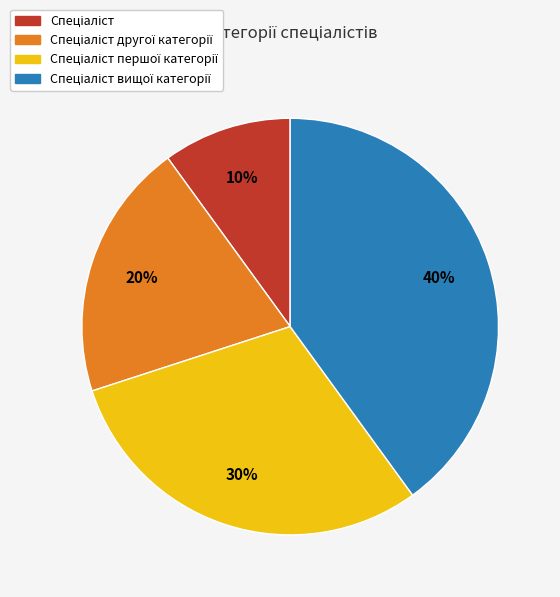

To the nearest percent, what is the difference between the largest and smallest slice percentages?

30%